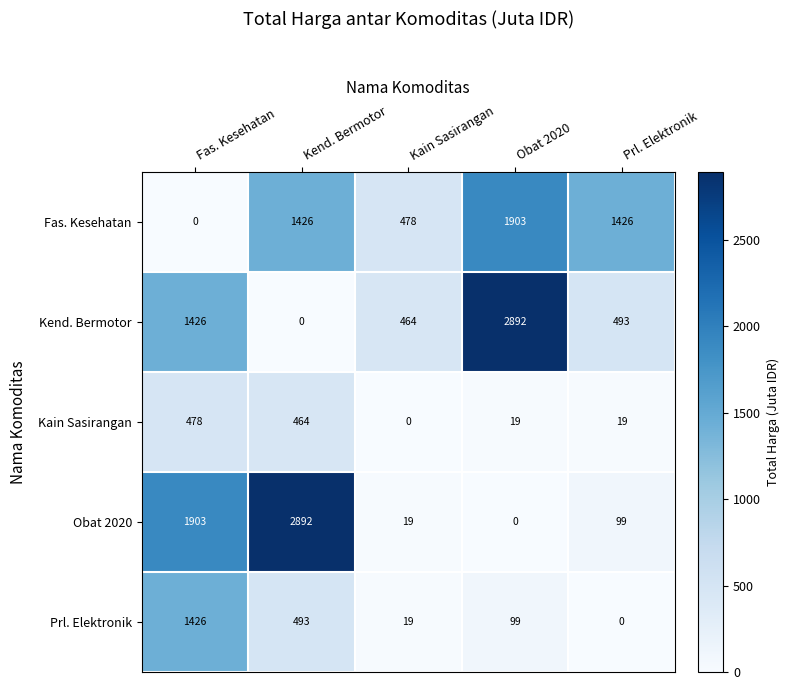

How many values in the Obat 2020 series are below 99?

2